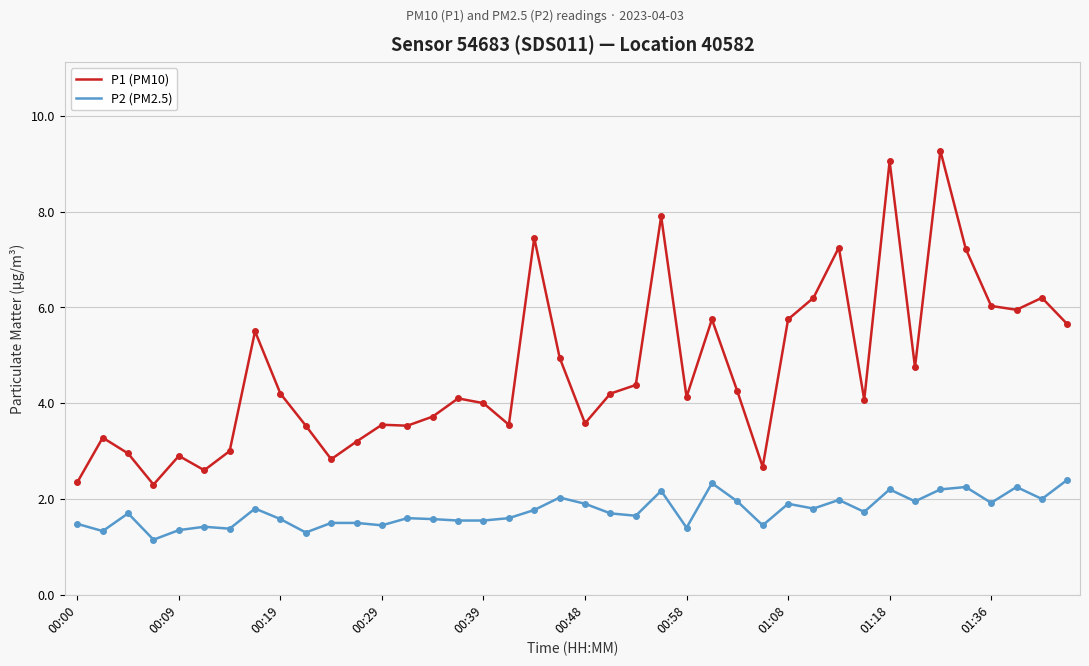

Rank the series by their average value, from highest to lowest.

P1 (PM10), P2 (PM2.5)